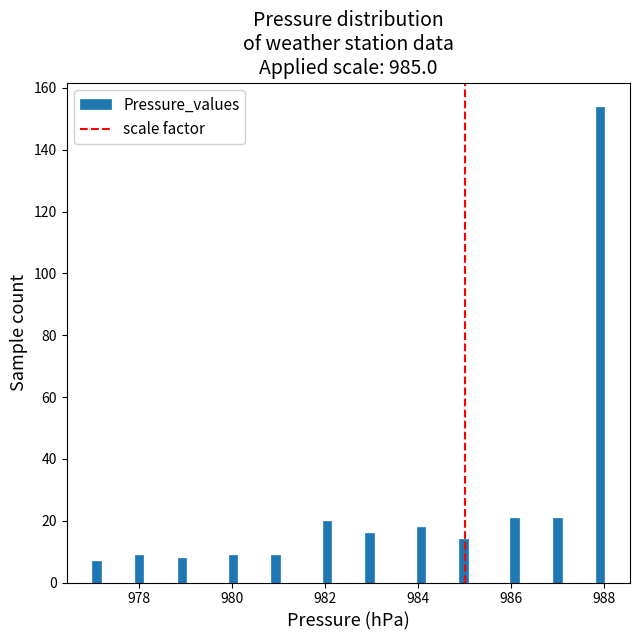

Around what value on the x-axis is the tallest bar? Give the approximate position of its centre, as read against the axis.

988.0